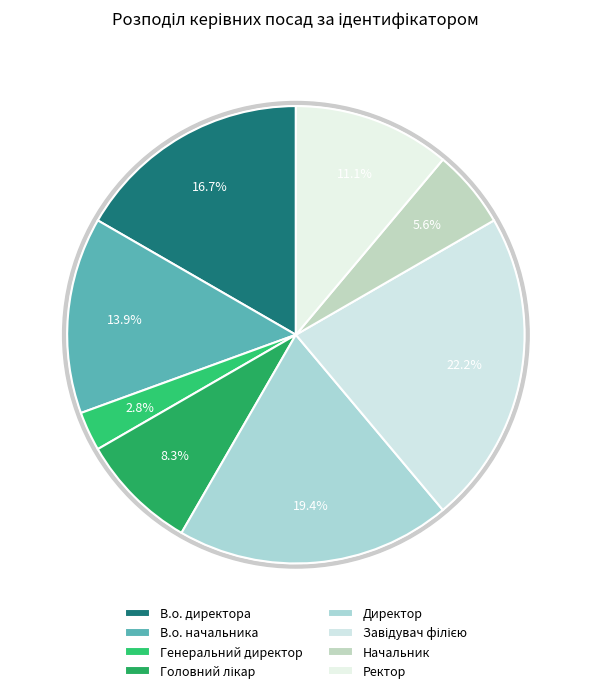

Which slice is the smallest?

Генеральний директор